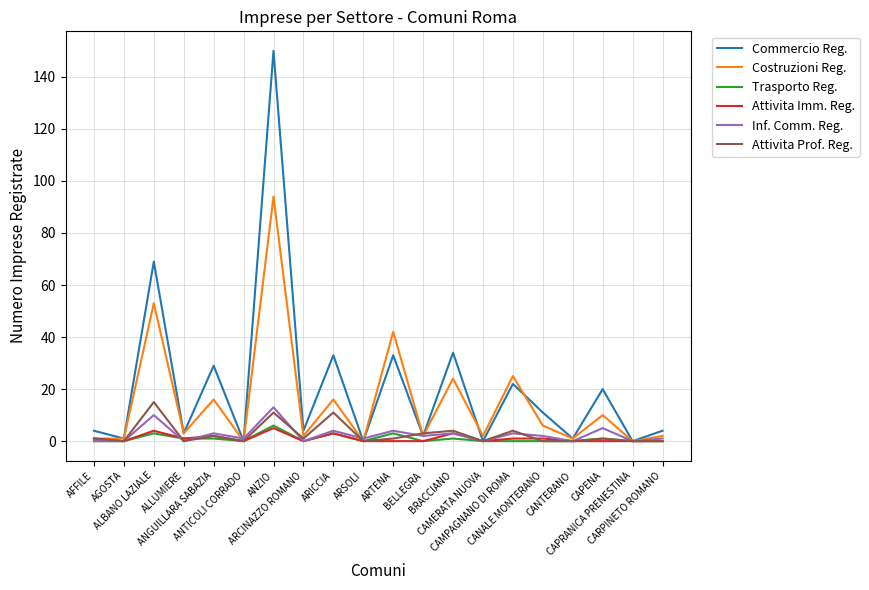

Which series has the largest range (max minus min)?

Commercio Reg.